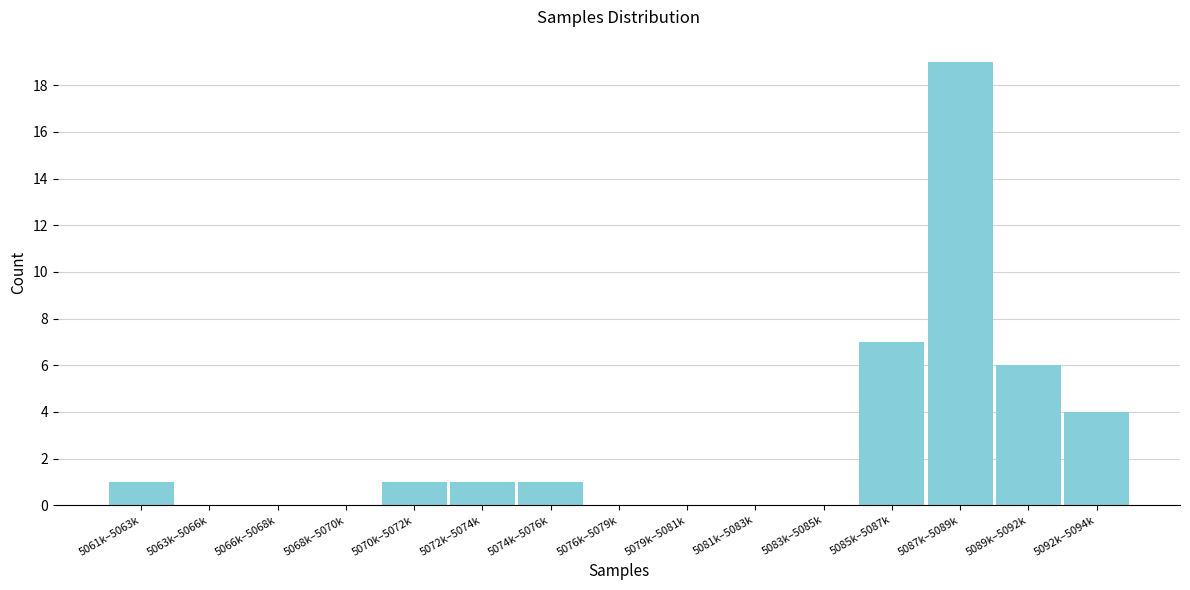

Reading right to left, transcribe all the data shown in this chart.

5092k–5094k=4	5089k–5092k=6	5087k–5089k=19	5085k–5087k=7	5083k–5085k=0	5081k–5083k=0	5079k–5081k=0	5076k–5079k=0	5074k–5076k=1	5072k–5074k=1	5070k–5072k=1	5068k–5070k=0	5066k–5068k=0	5063k–5066k=0	5061k–5063k=1